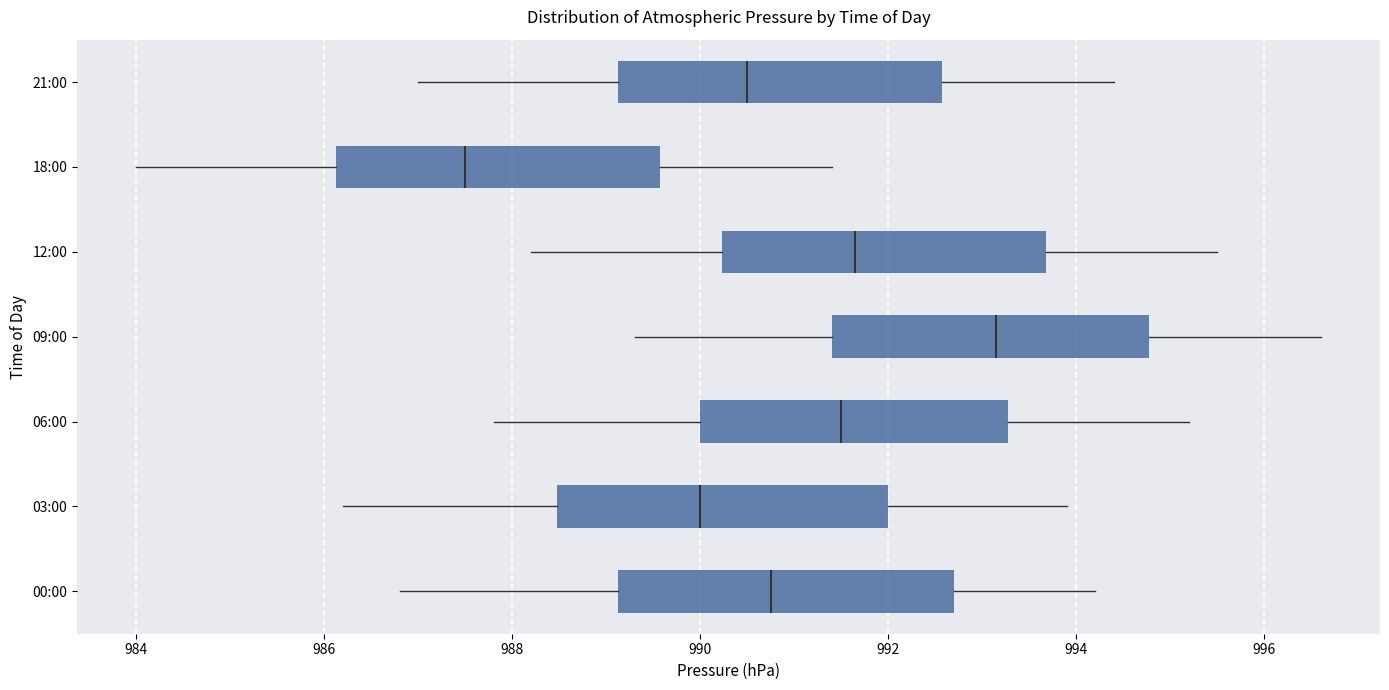

Where does the right whisker of the box for 21:00 end on the x-axis? The values are not printed on the chart, so give them approximately, as read against the axis.

994.4